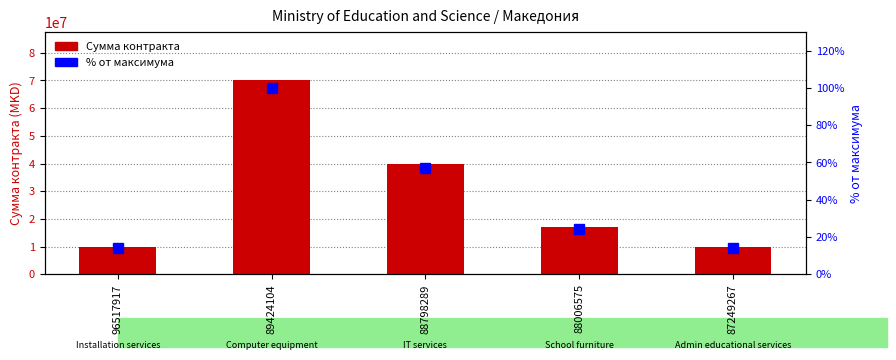

Between 88006575 and 88798289, which is larger?

88798289